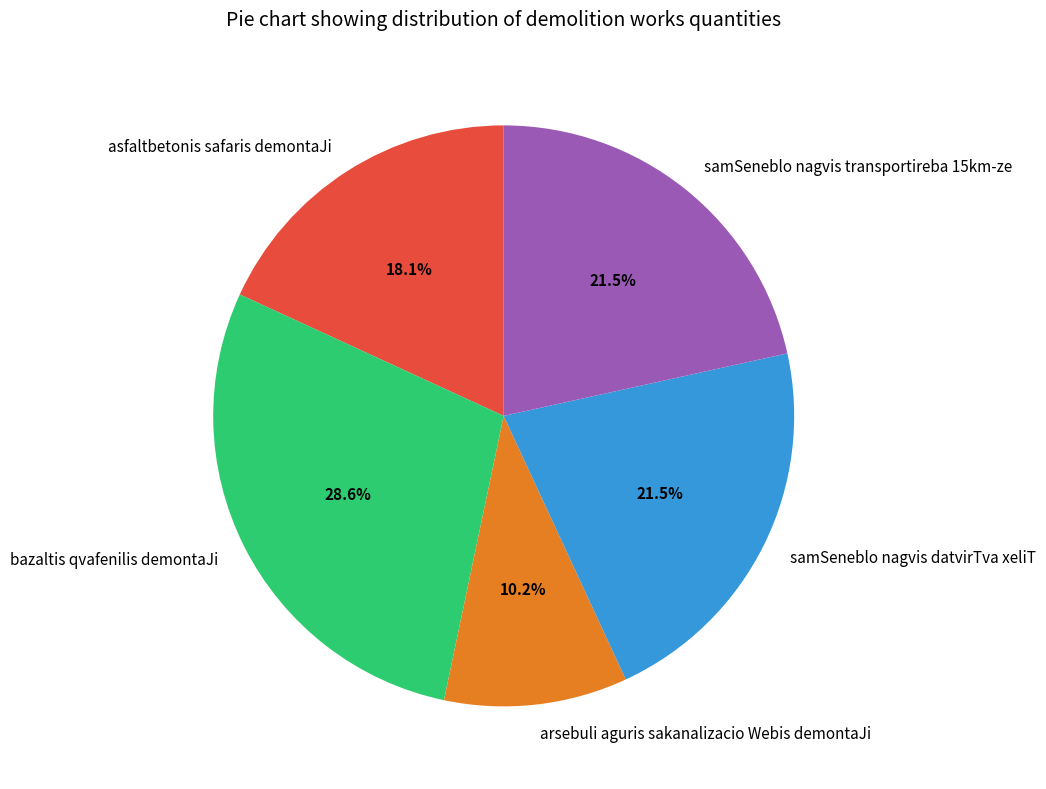

Does samSeneblo nagvis datvirTva xeliT represent more than half of the total?

No